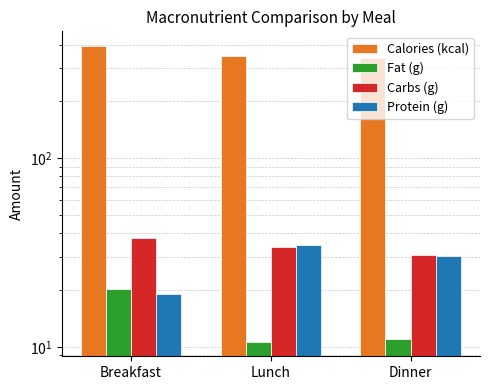

Which has a higher value, Lunch or Breakfast?

Breakfast